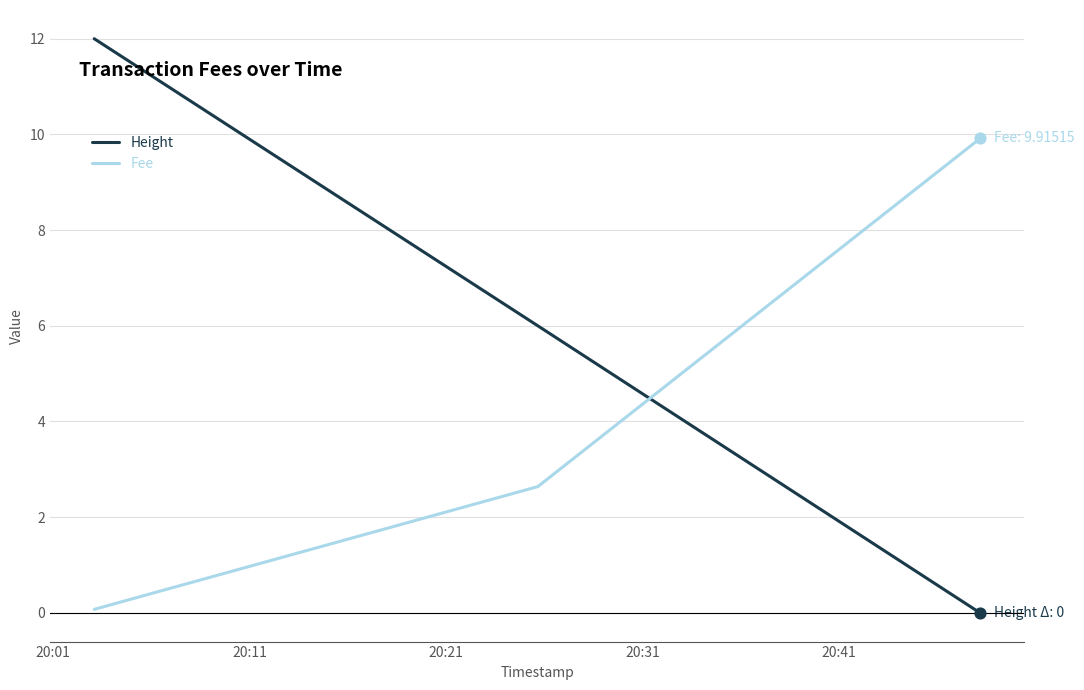

Which series has the largest total across all categories?

Height